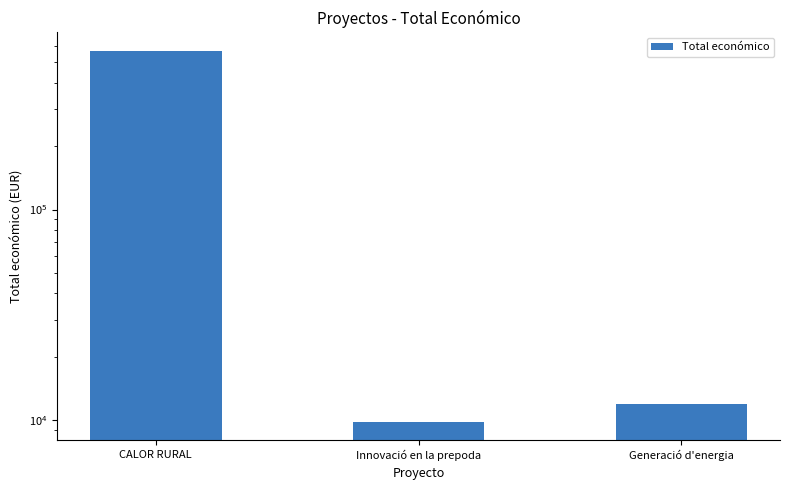

What is the average value?

195881